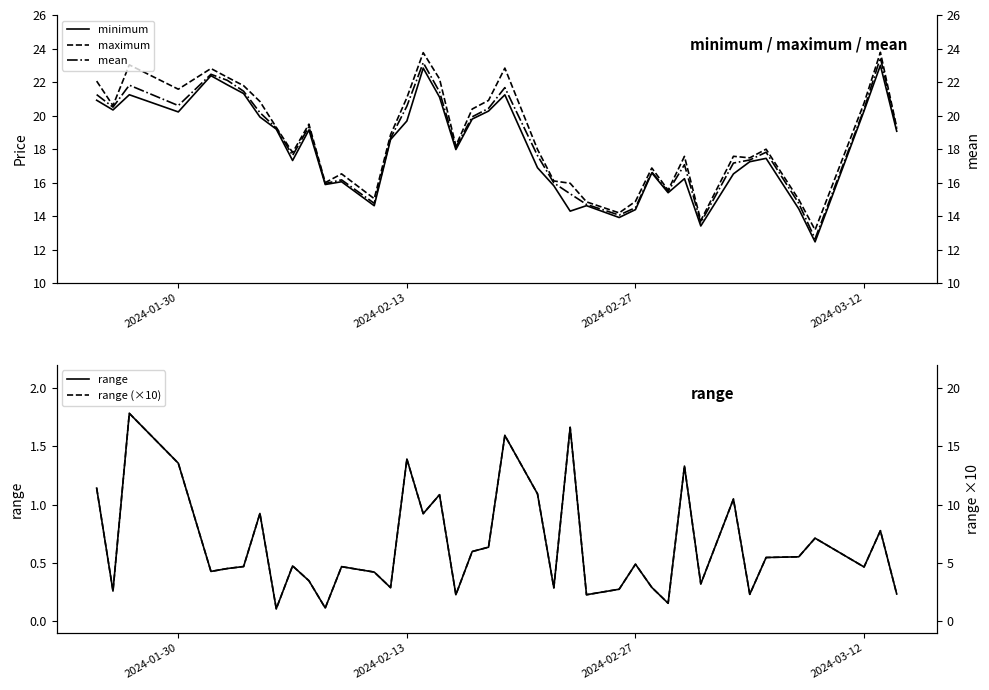

What is the maximum value shown in the chart?

23.8